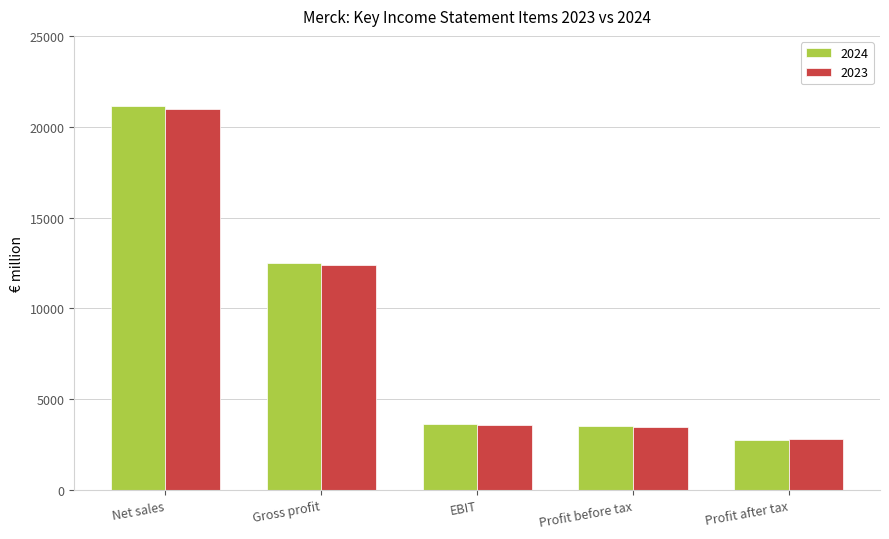

Is the value of 2023 at Net sales greater than the value of 2024 at Profit before tax?

Yes